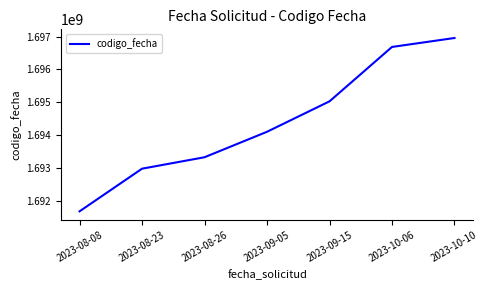

Count the number of data series in this chart.

1